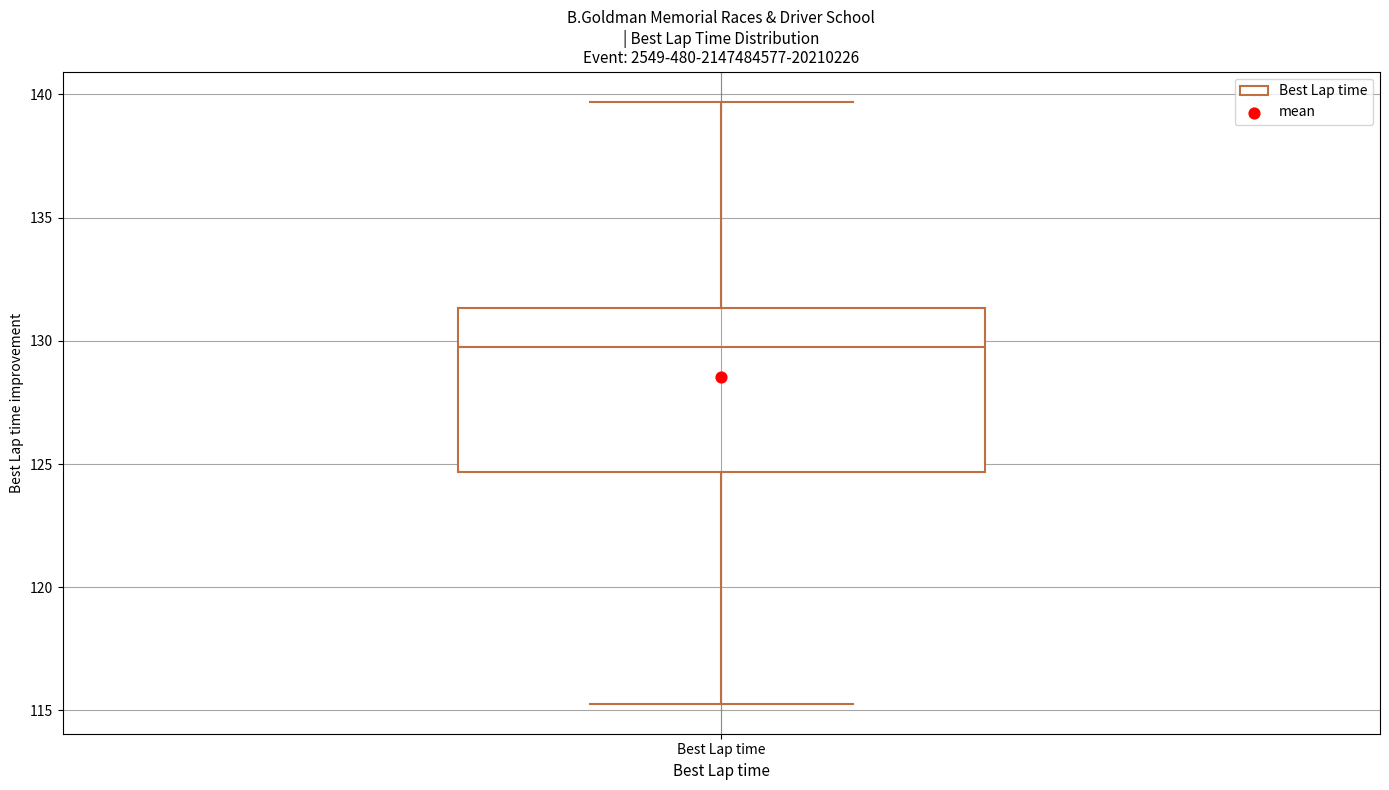

Read this box plot against the y-axis: the position of the median line, the range covered by the box, and the ends of both whiskers. The values are not printed on the chart, so give them approximately, as read against the axis.

median 130.0, box 124.5 to 131.5, whiskers 115.5 to 139.5